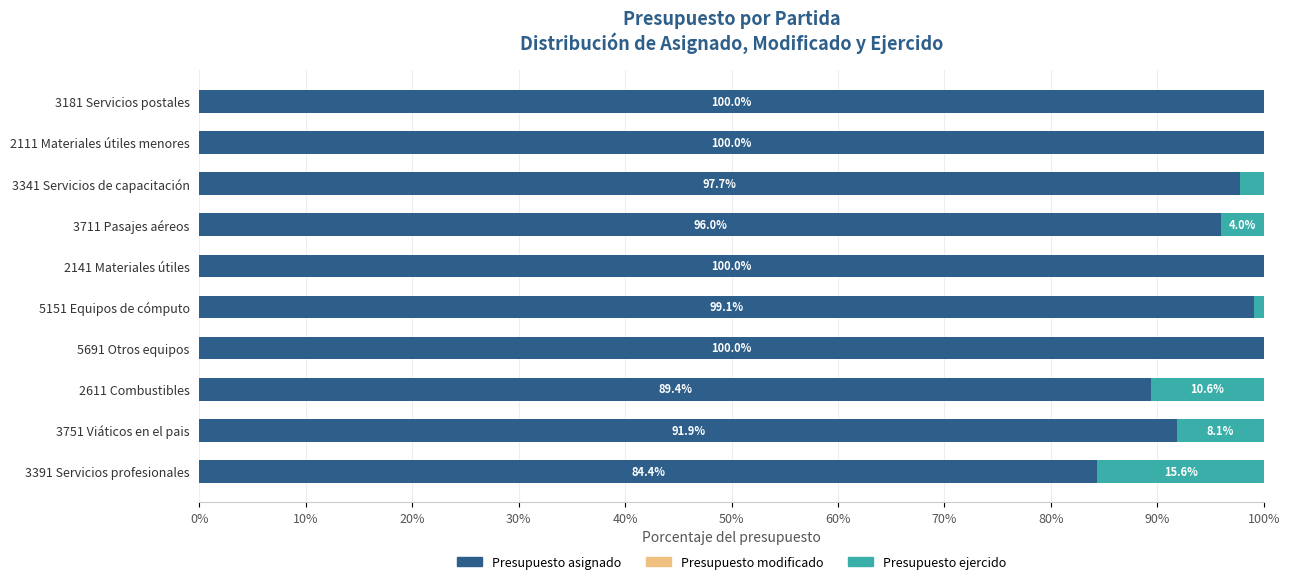

What is the highest value of the Presupuesto asignado series?

100.0